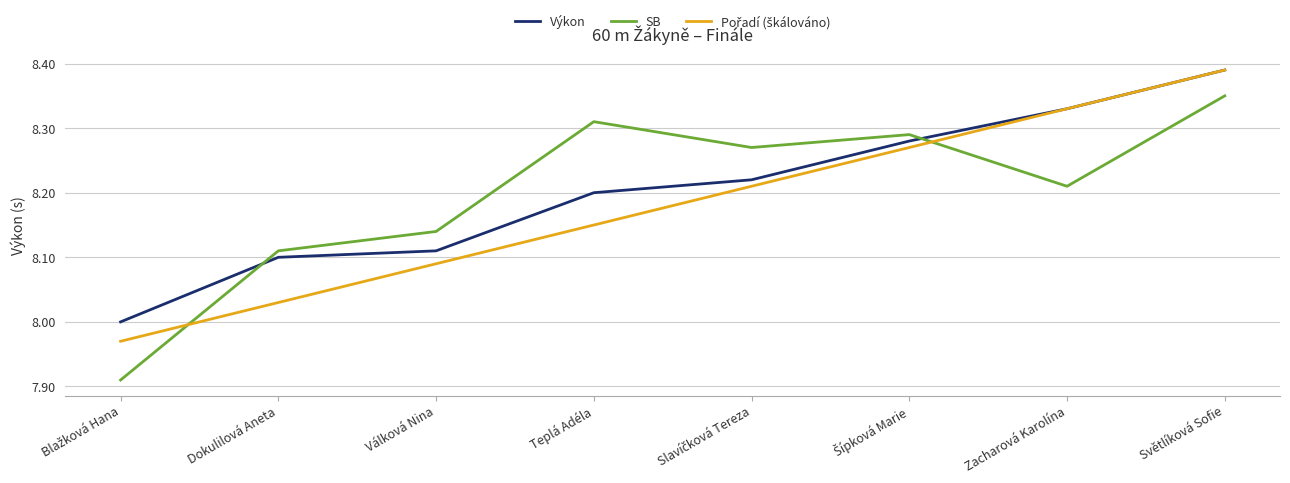

What position from the right is Zacharová Karolína?

2